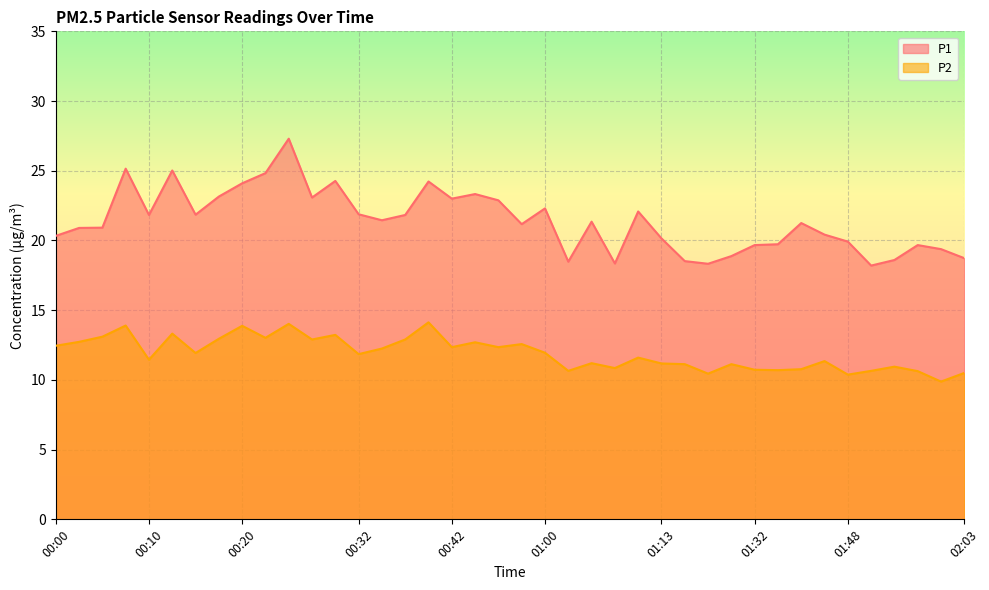

What is the label of the 27th point from the right?

00:32